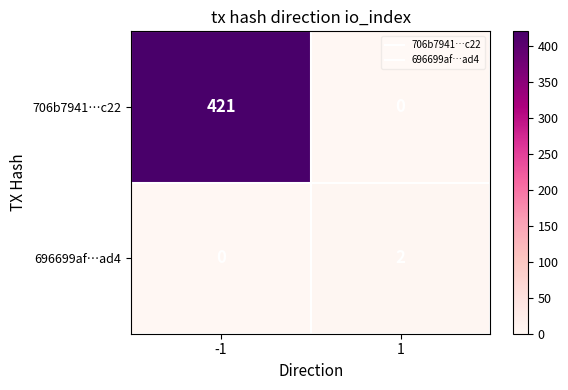

The value of 696699af…ad4 at 1 is 1. True or false?

False